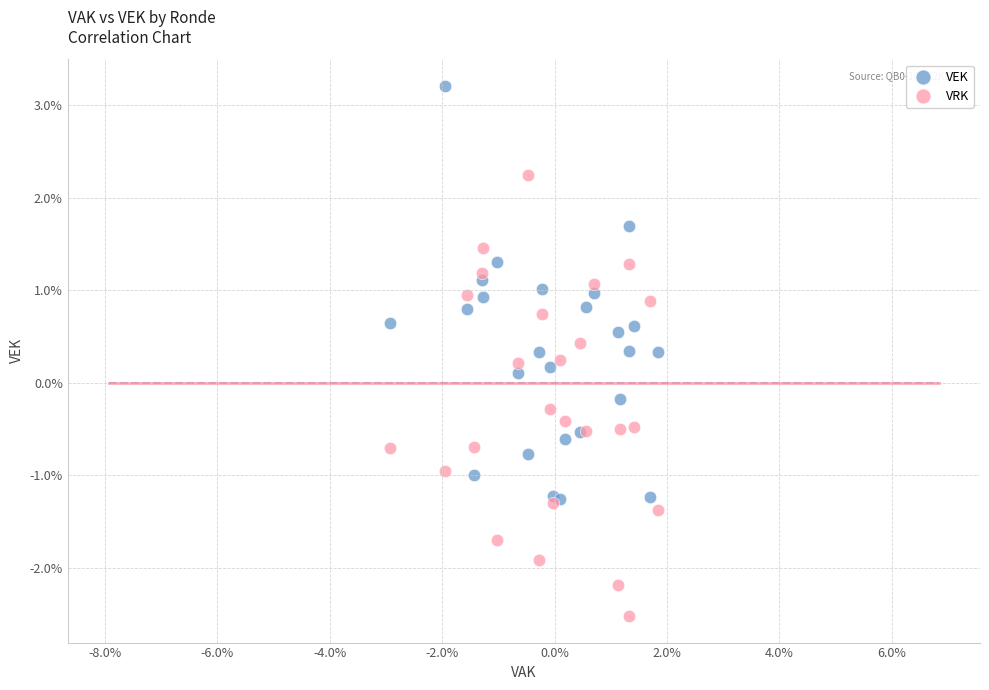

What are all the series names shown in the legend?

VEK, VRK